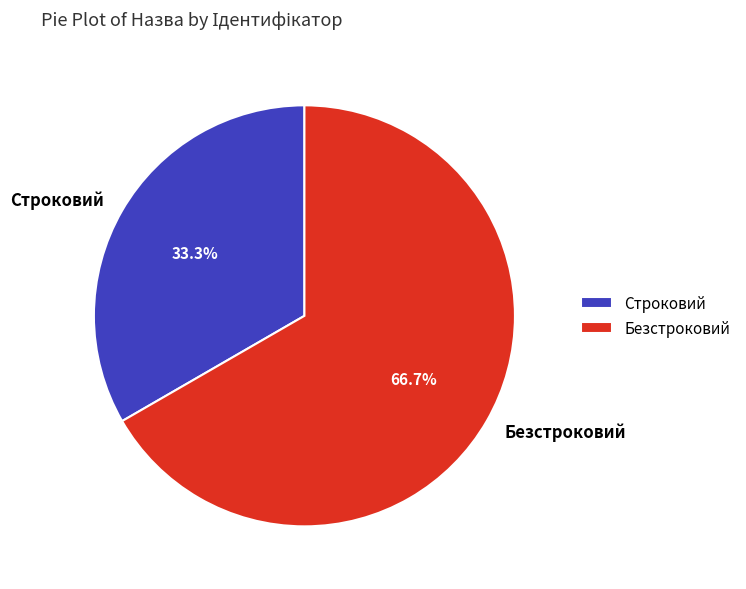

How many segments does this pie chart have?

2